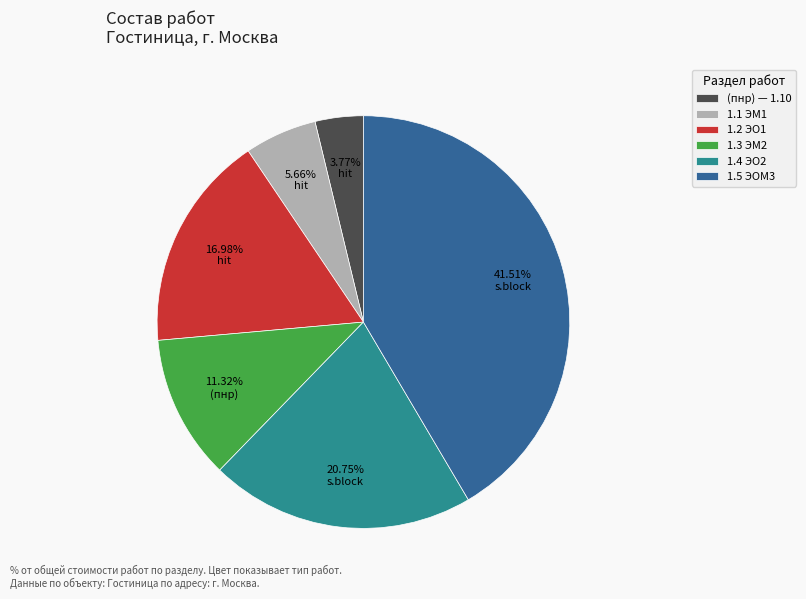

What is the largest slice in the pie chart?

1.5 ЭОМ3